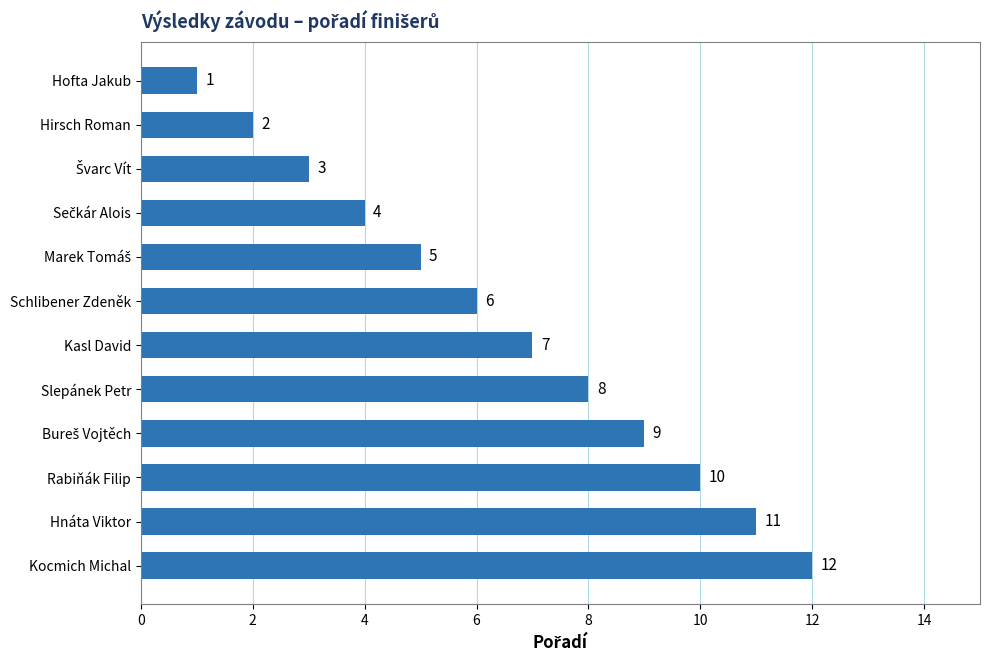

The value at Rabiňák Filip is 10. True or false?

True